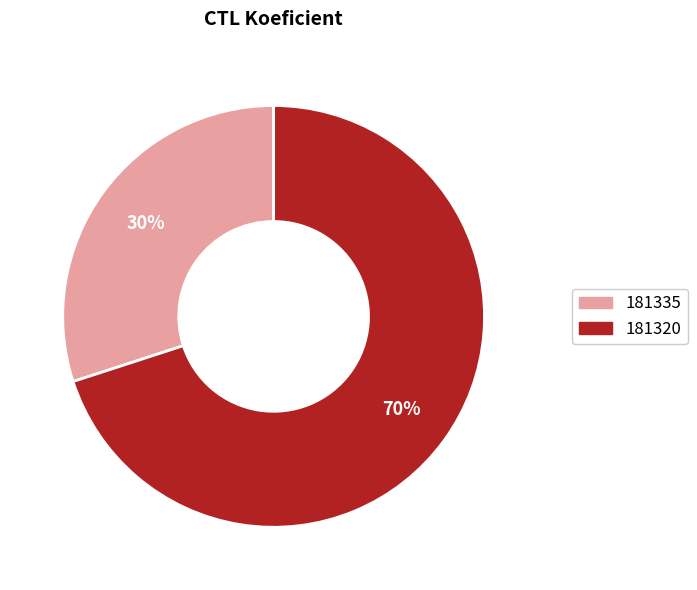

To the nearest percent, what is the combined percentage of 181335 and 181320?

100%